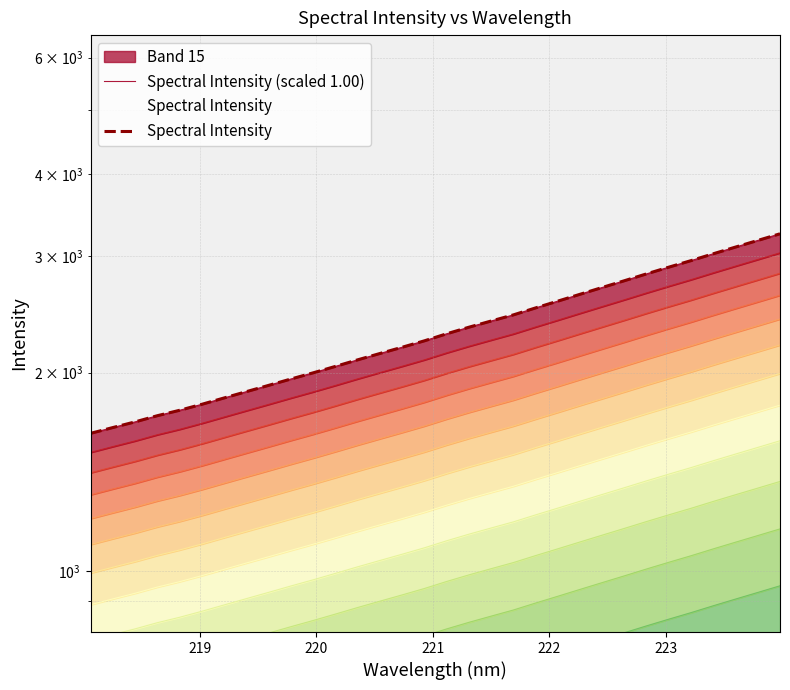

Reading right to left, transcribe all the data shown in this chart.

Spectral Intensity (scaled 1.00): 3245.7	3171.2	3098.9	3027.5	2955.9	2889.3	2822.6	2755.7	2691.4	2628.2	2565.9	2506.0	2445.7	2394.0	2342.7	2289.6	2234.1	2184.7	2137.5	2090.8	2043.5	1998.1	1955.5	1912.7	1871.2	1830.5	1790.4	1753.3	1720.5	1683.8	1650.9	1617.8
Spectral Intensity: 3245.7	3171.2	3098.9	3027.5	2955.9	2889.3	2822.6	2755.7	2691.4	2628.2	2565.9	2506.0	2445.7	2394.0	2342.7	2289.6	2234.1	2184.7	2137.5	2090.8	2043.5	1998.1	1955.5	1912.7	1871.2	1830.5	1790.4	1753.3	1720.5	1683.8	1650.9	1617.8